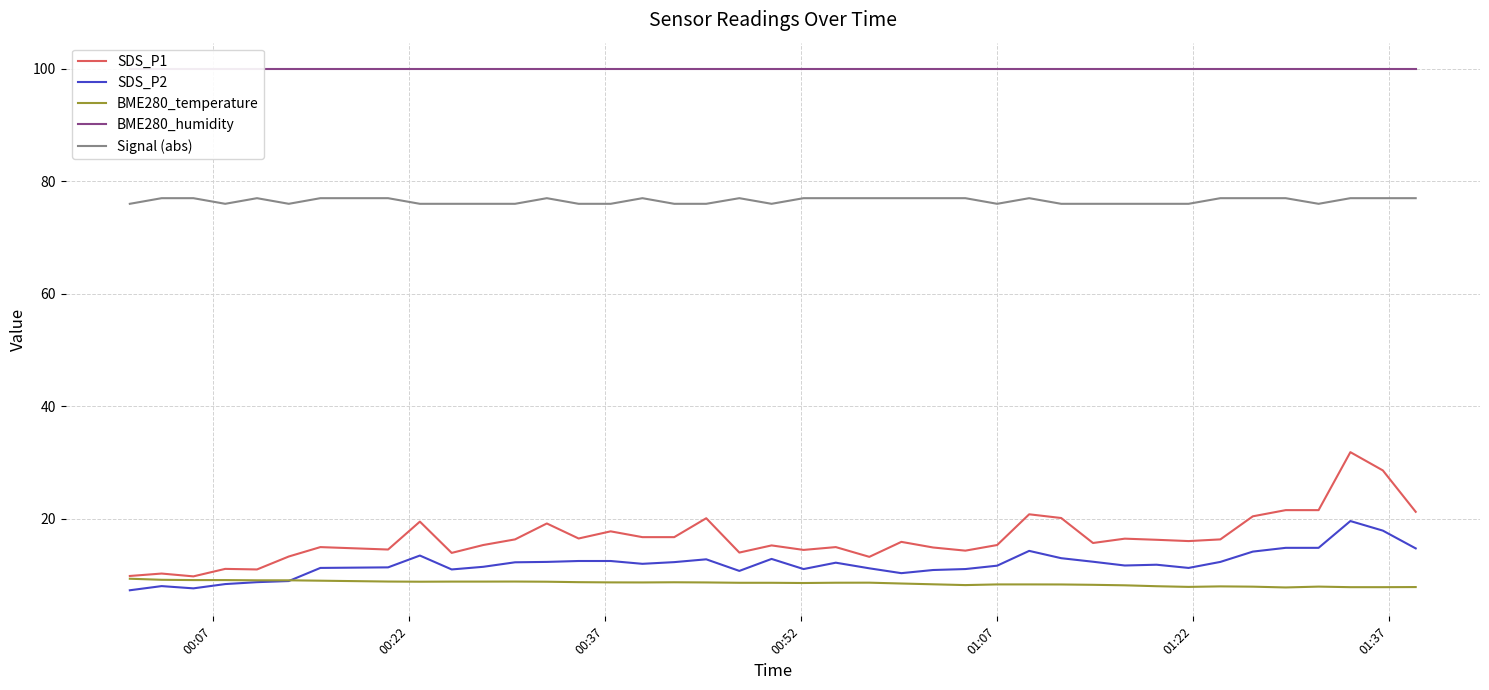

Does the chart have visible grid lines?

Yes